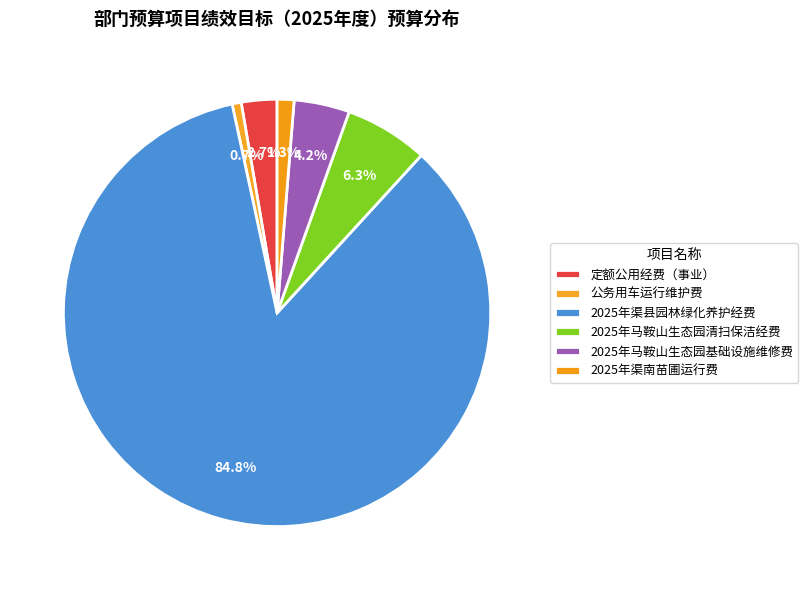

The 2025年马鞍山生态园基础设施维修费 slice represents 4% of the pie. True or false?

True